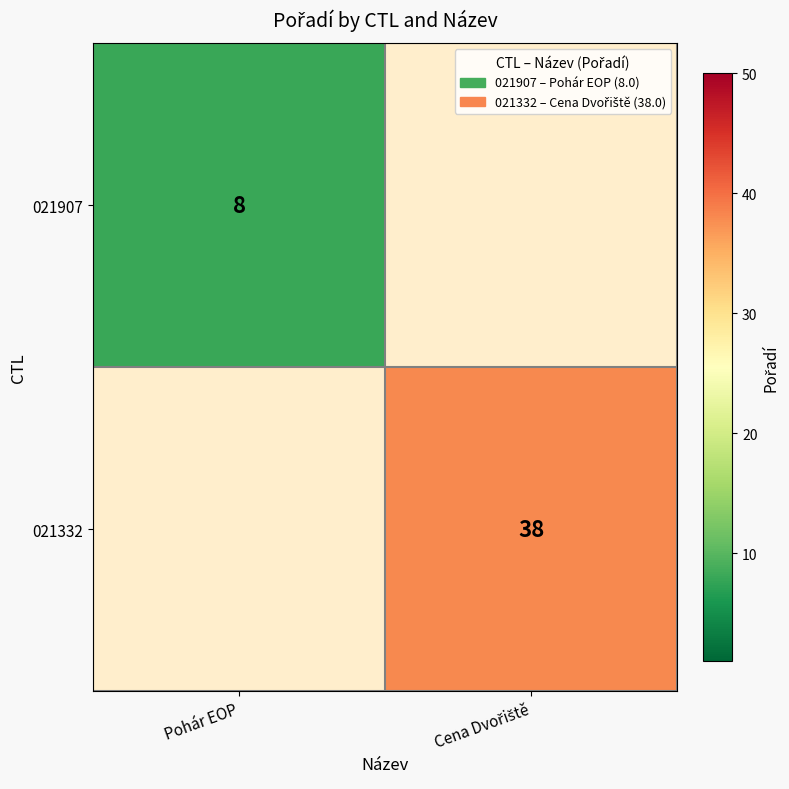

How many data points does each series have?

2